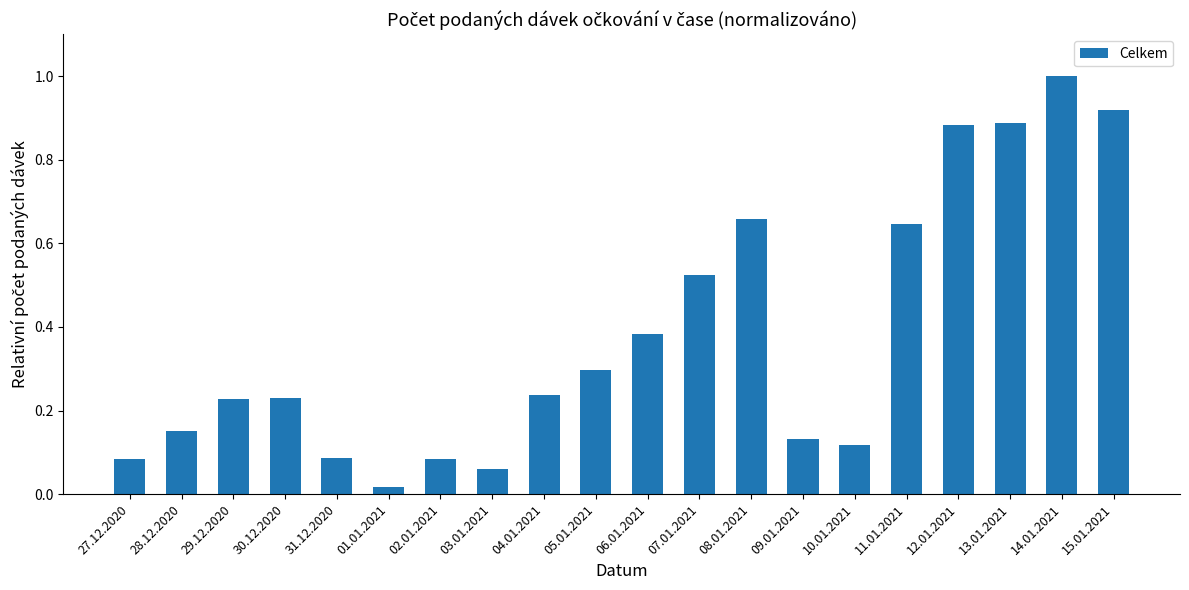

What is the change in value from 08.01.2021 to 13.01.2021?

+0.2